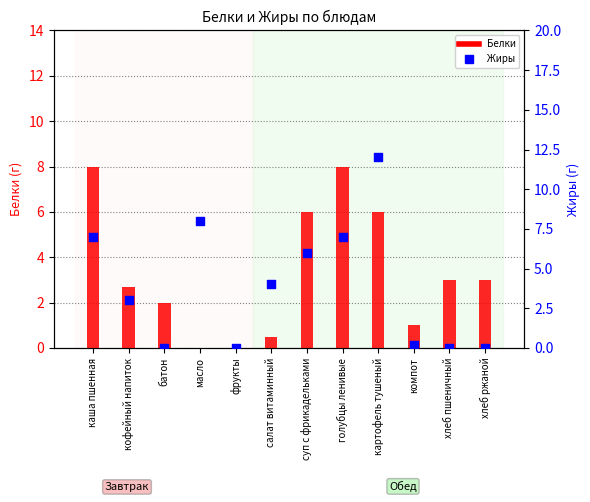

What are all the series names shown in the legend?

Белки, Жиры